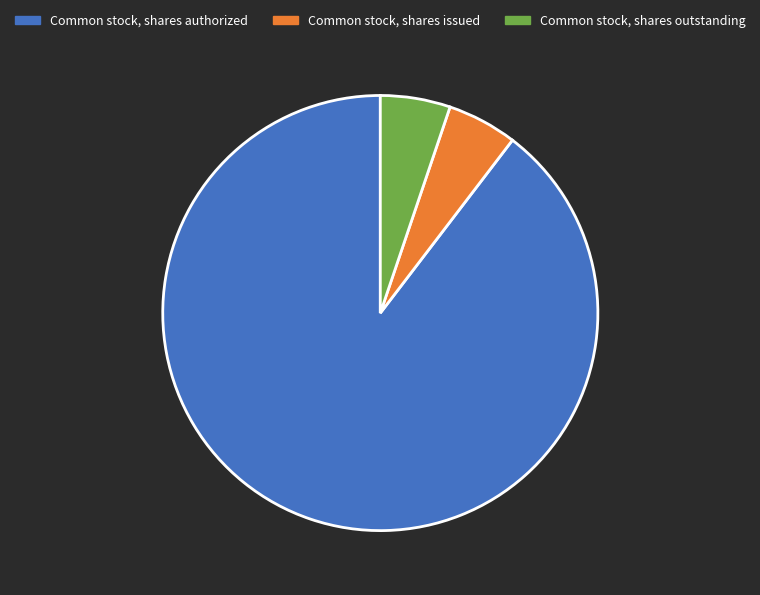

Does any single category account for the majority?

Yes